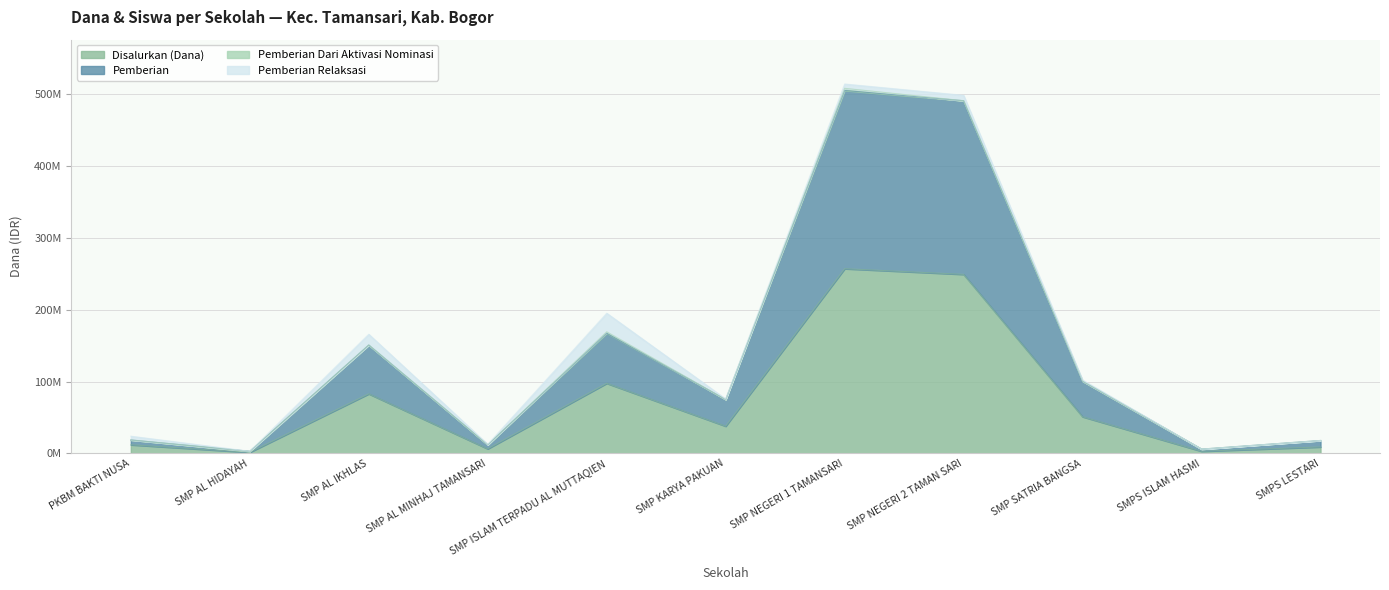

True or false: Disalurkan (Dana) and Pemberian intersect in this chart.

False